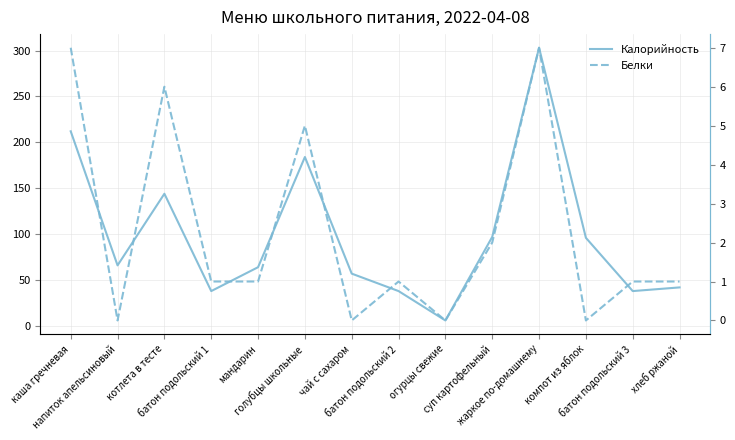

In Белки, how many points are higher than both neighbors (excluding endpoints)?

4